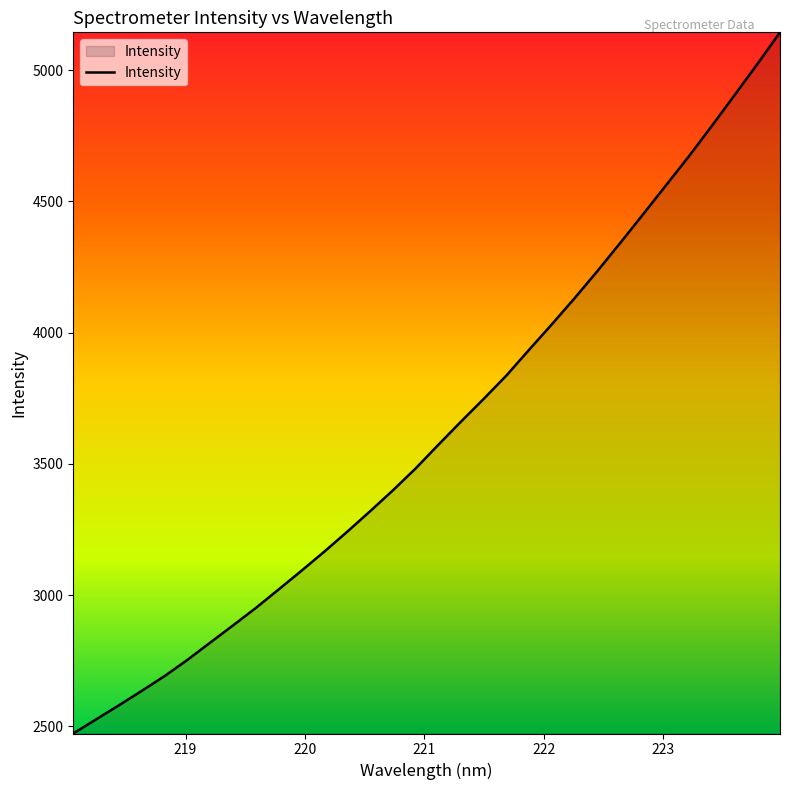

What is the maximum value shown in the chart?

5143.8